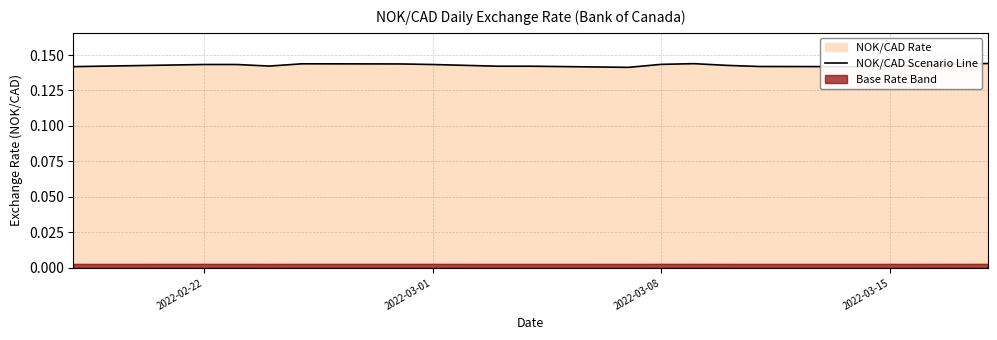

What position from the right is 2022-03-08?

18